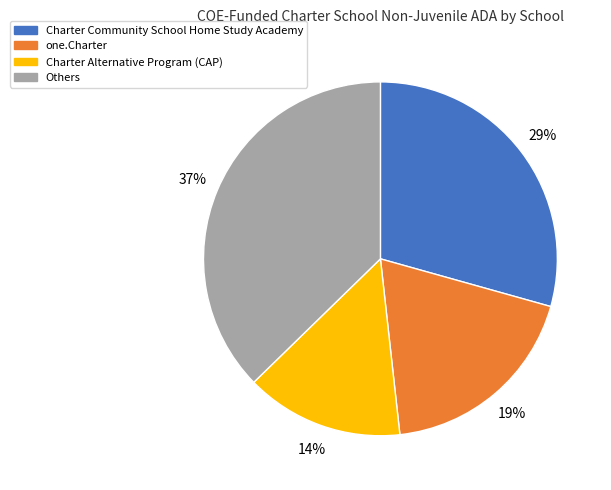

To the nearest percent, what is the difference between the largest and smallest slice percentages?

23%